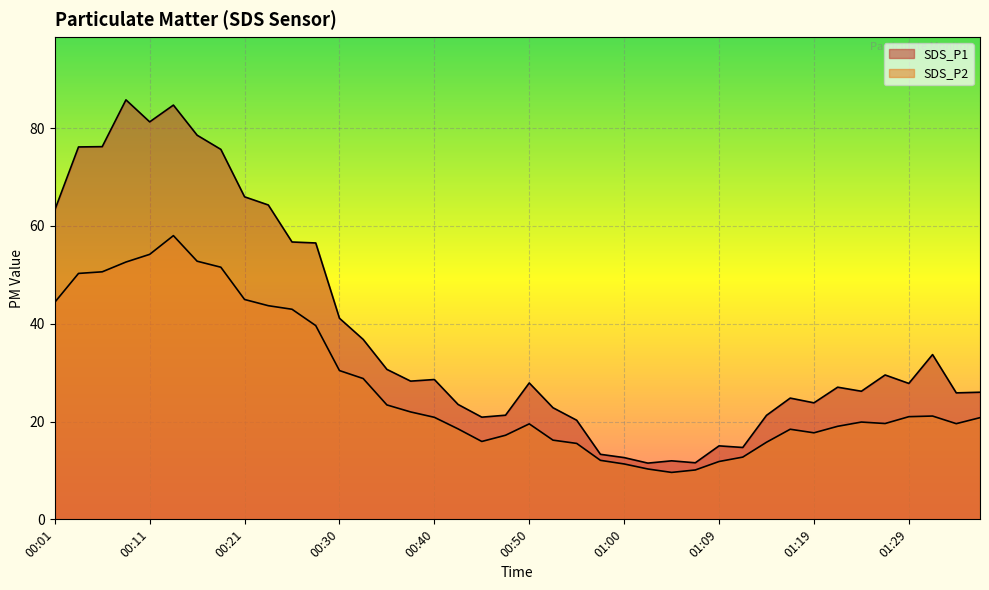

Is the value of SDS_P2 at 01:27 greater than the value of SDS_P1 at 00:45?

No